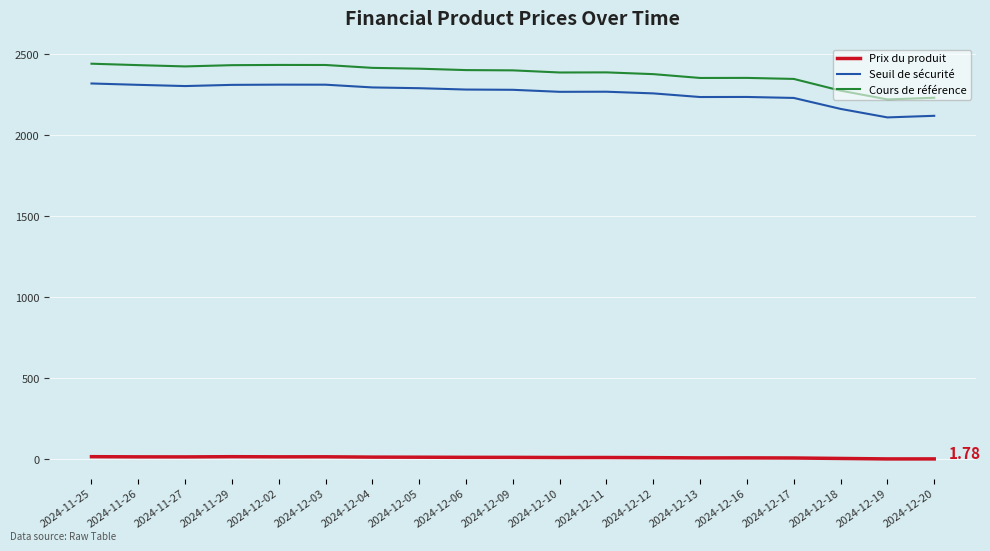

True or false: Cours de référence has a value of 2377.6 at 2024-12-12.

True